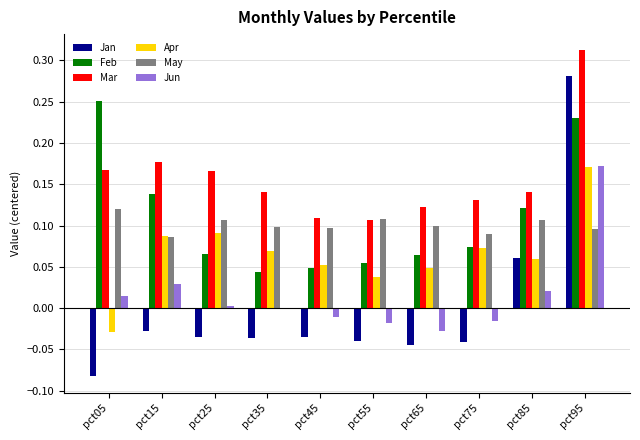

Which label corresponds to the largest value in the chart?

pct95